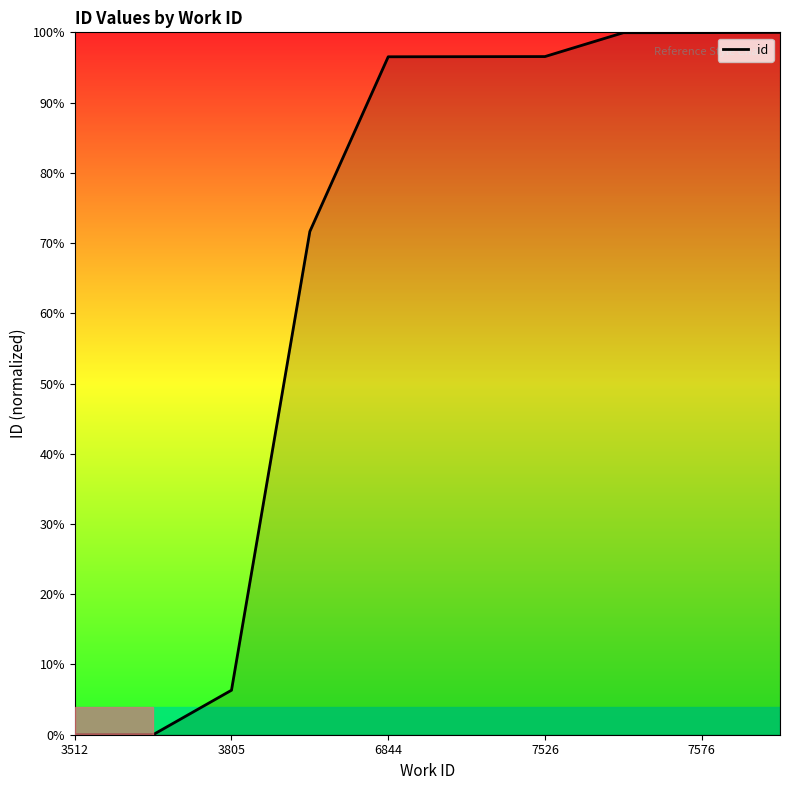

What is the maximum value shown in the chart?

100.0